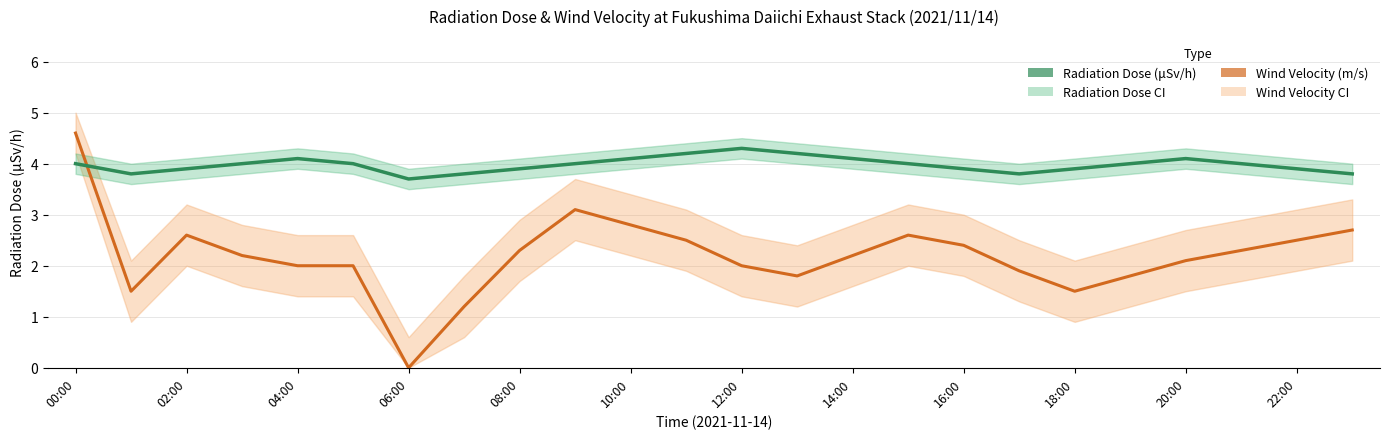

How many data points in Radiation Dose (μSv/h) are less than 4?

10